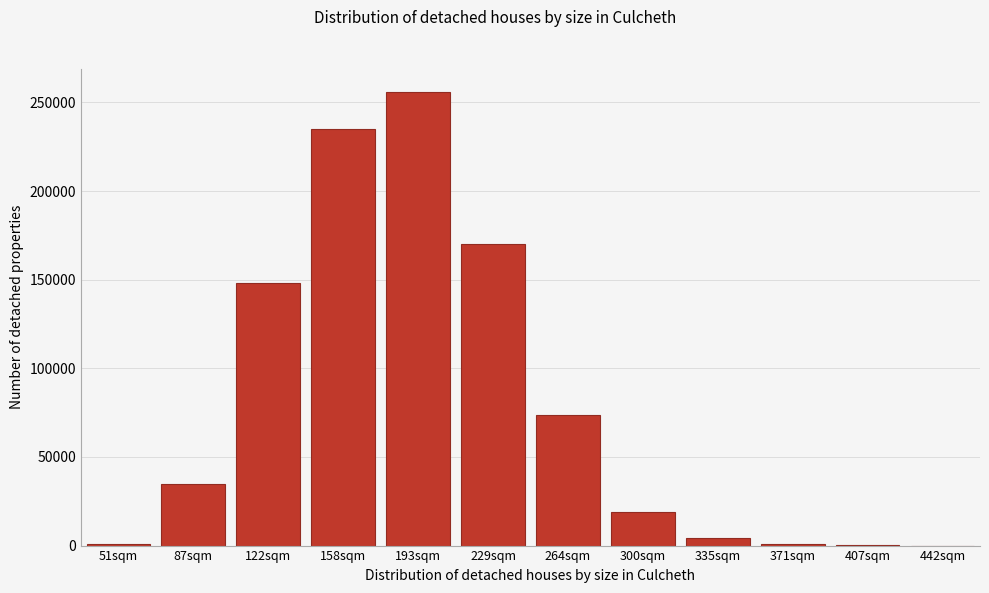

What is the change in value from 193sqm to 229sqm?

-85945